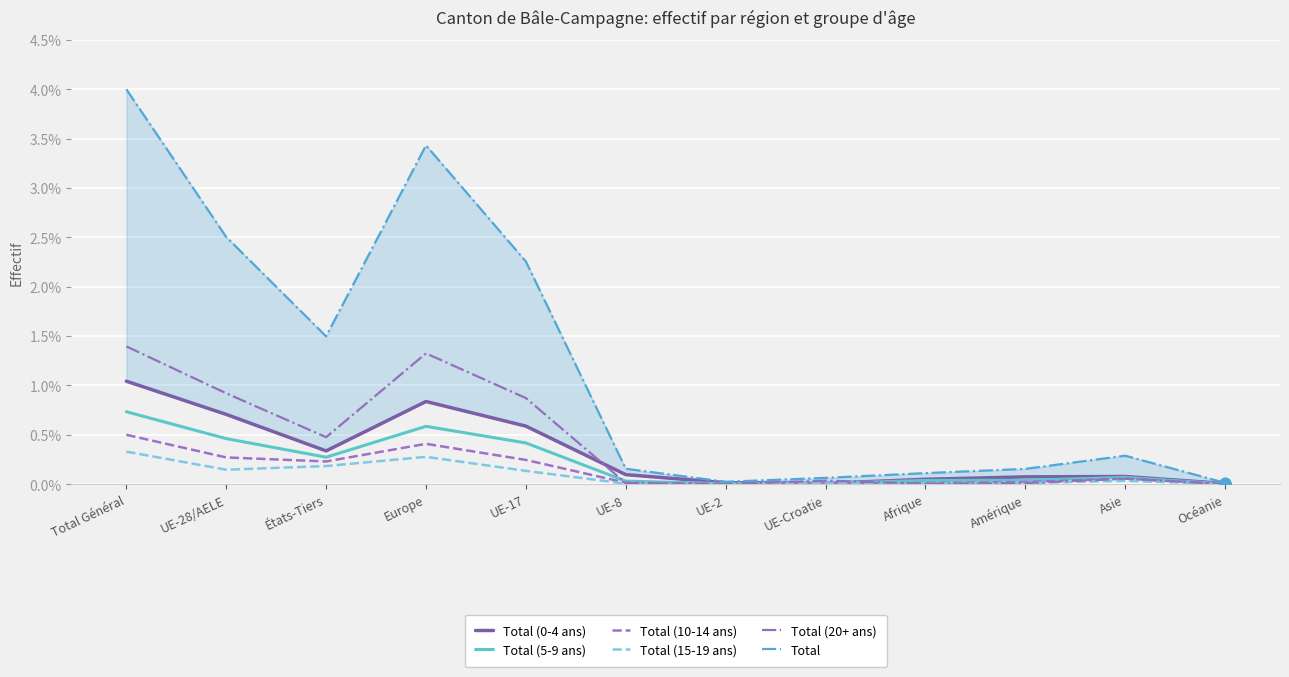

What is the total value across all series at États-Tiers?

3.0